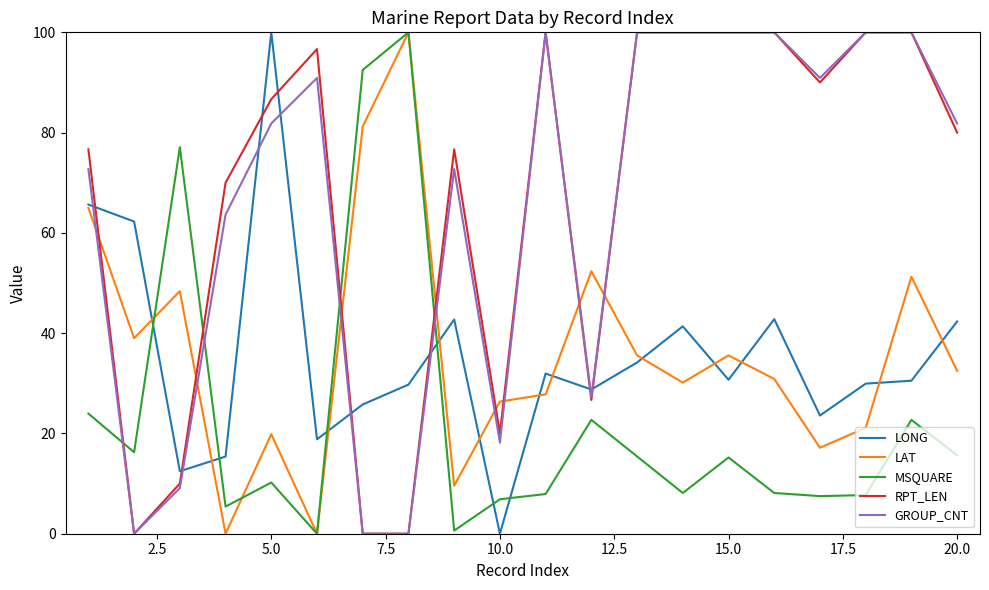

After their last crossing, which series has the higher values: LONG or RPT_LEN?

RPT_LEN